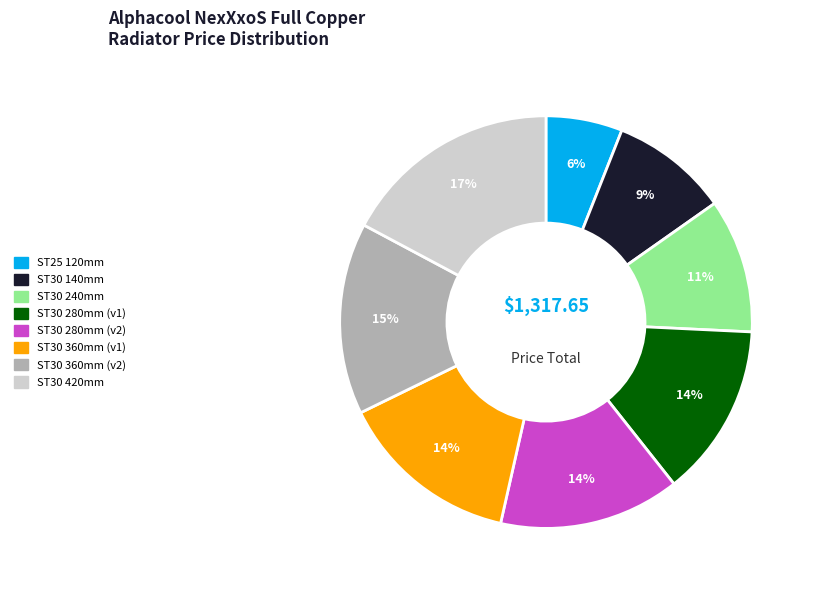

Does any single category account for the majority?

No